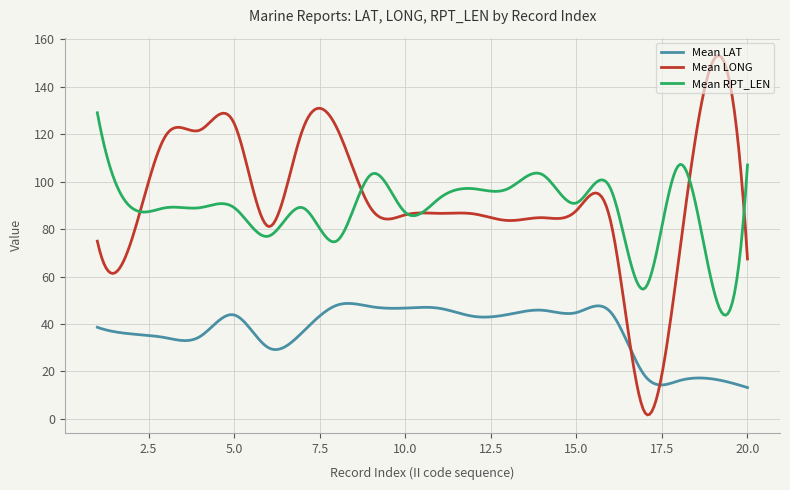

What are all the series names shown in the legend?

Mean LAT, Mean LONG, Mean RPT_LEN